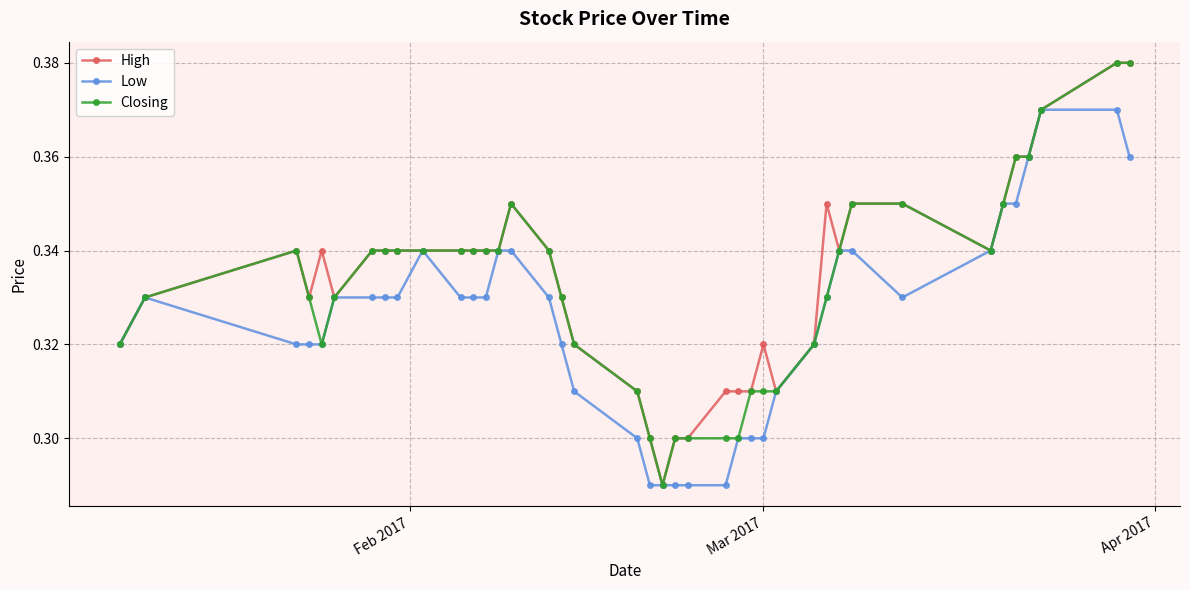

True or false: High has more than 0 interior local peaks.

True